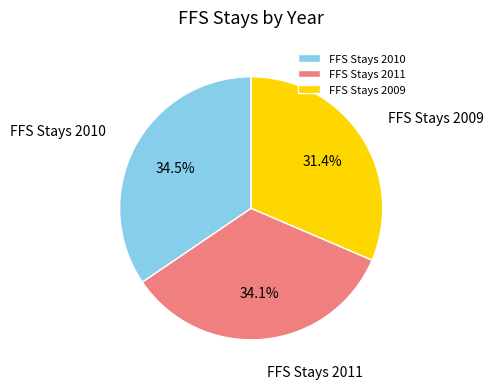

What is the smallest slice in the pie chart?

FFS Stays 2009